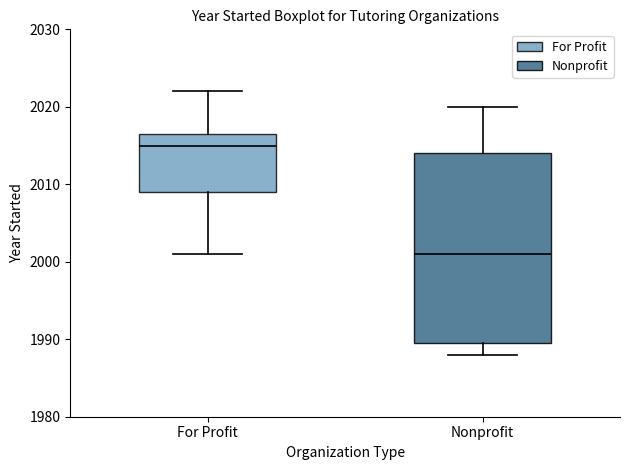

Comparing the boxes themselves (not the whiskers), which one is the tallest?

Nonprofit